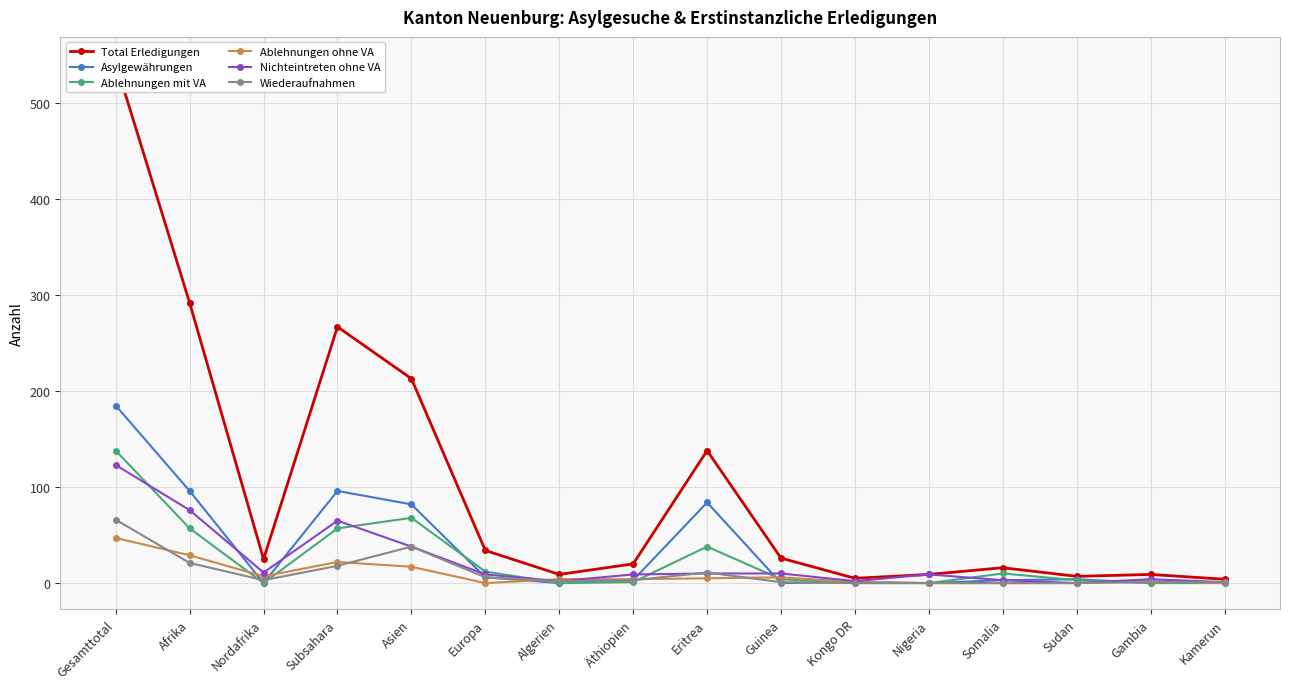

What is the label of the 1st point from the right?

Kamerun